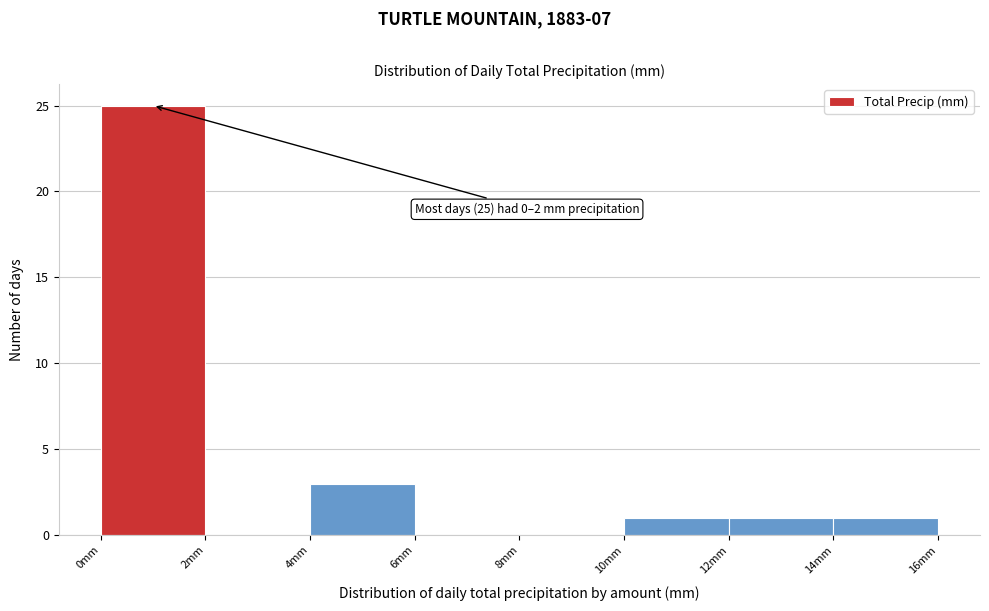

Over which range of the x-axis is the bar tallest?

0 to 2